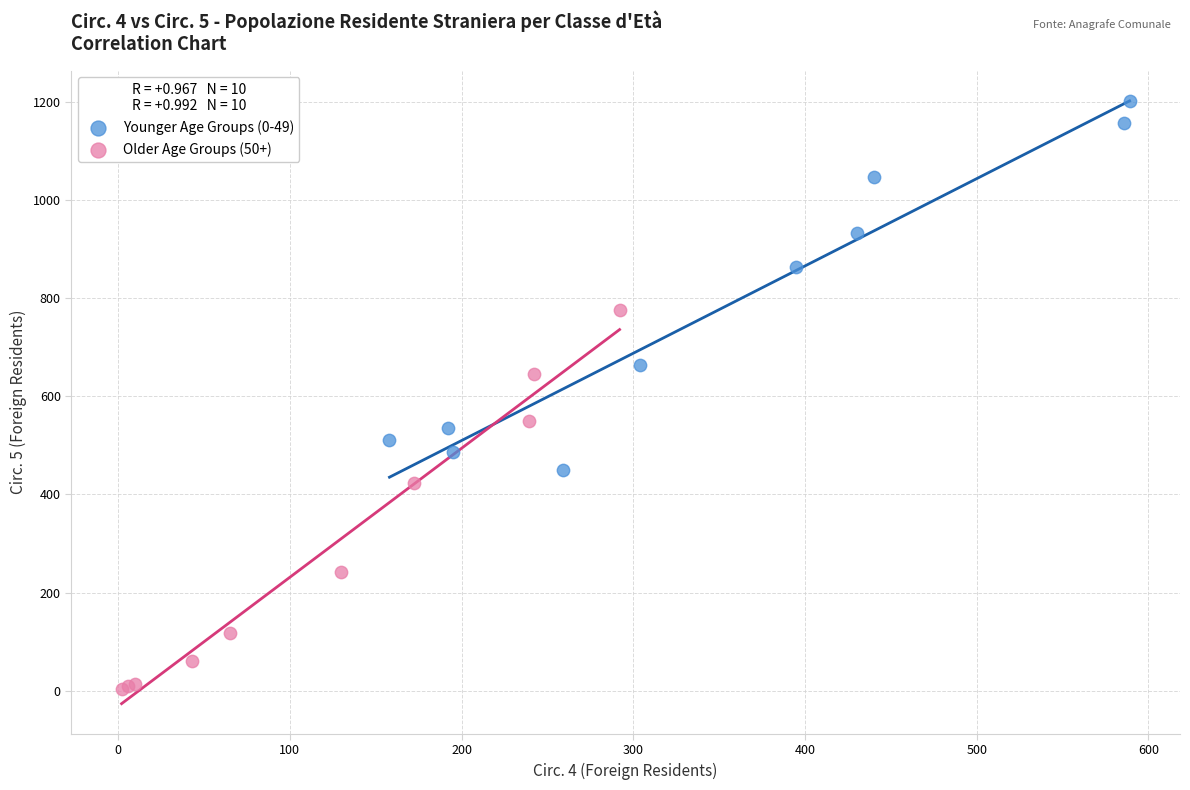

Which series contains the lowest Y value?

Older Age Groups (50+)